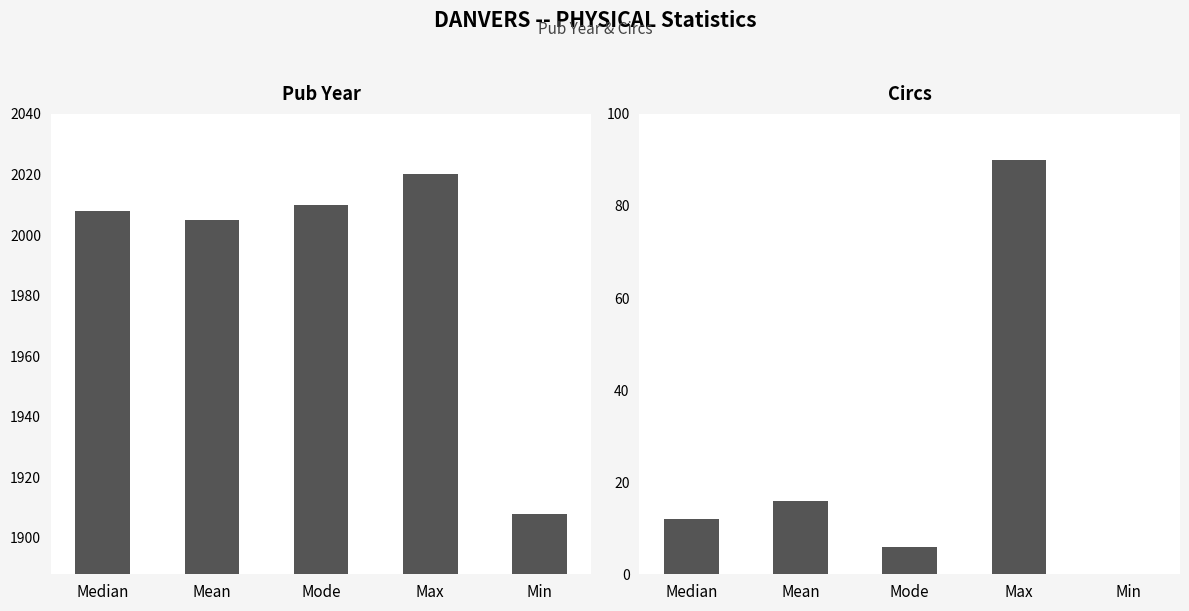

Is it true that Pub Year equals 2020 at Max?

True